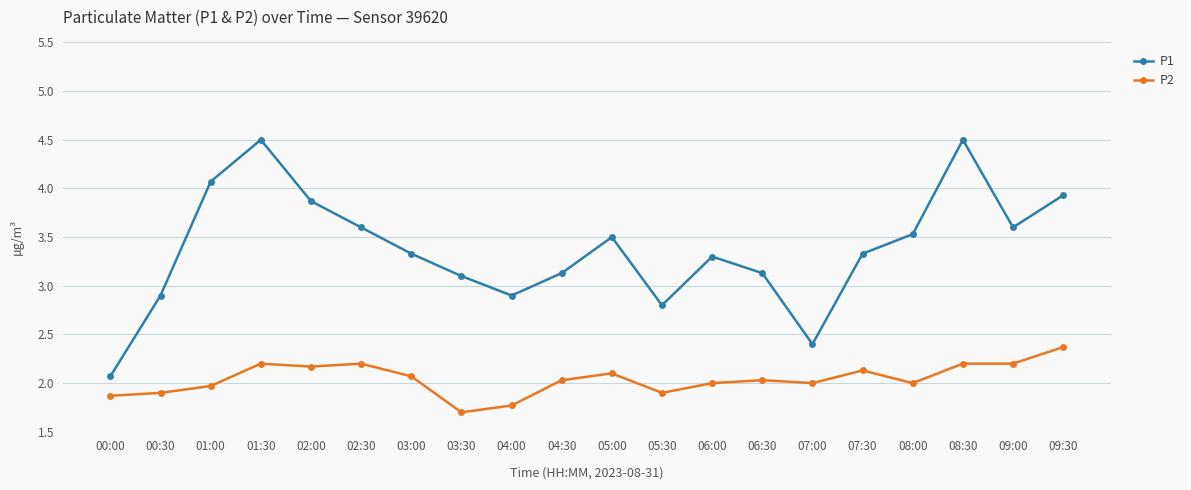

True or false: P1 has more than 2 interior local peaks.

True